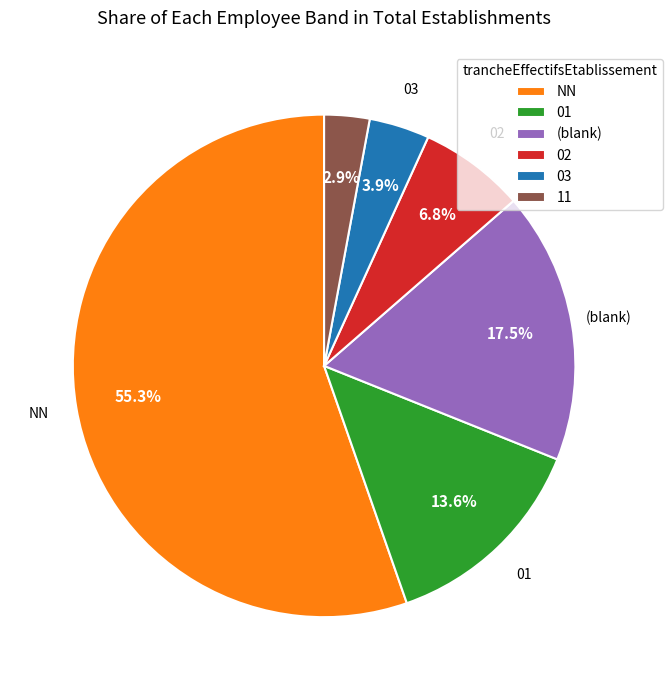

How many segments does this pie chart have?

6